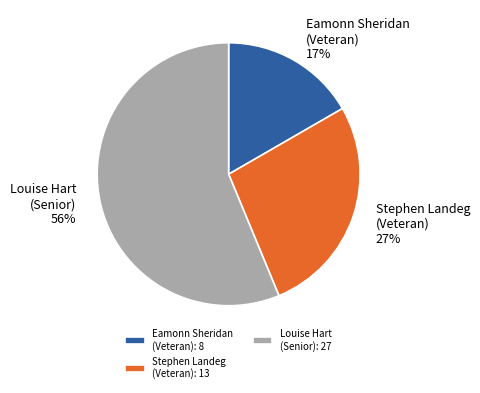

Is there any slice that represents more than half of the pie?

Yes